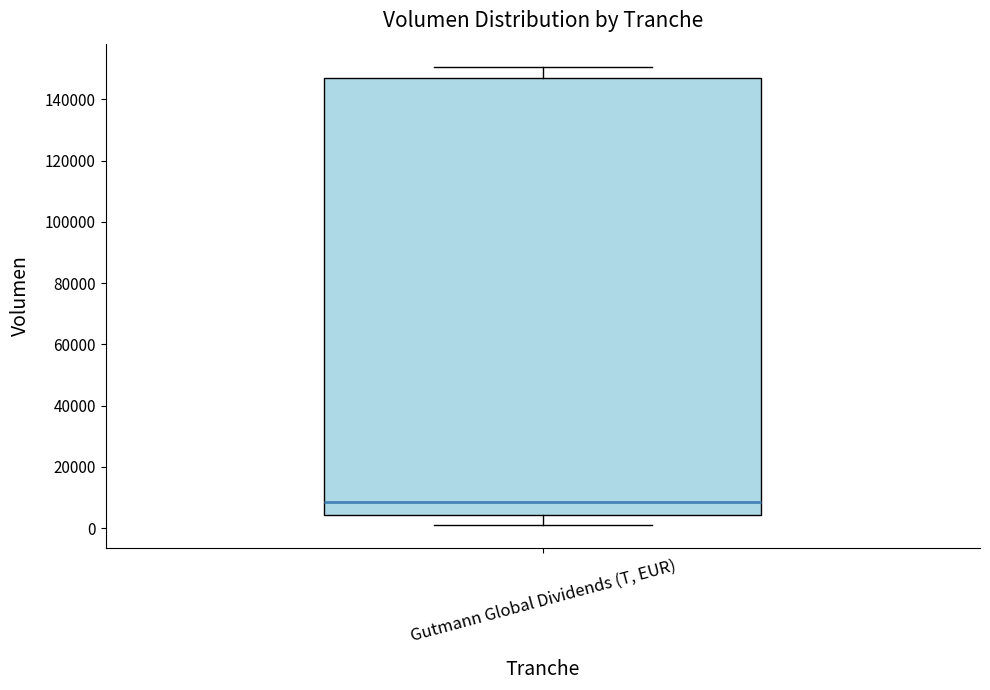

Read this box plot against the y-axis: the position of the median line, the range covered by the box, and the ends of both whiskers. The values are not printed on the chart, so give them approximately, as read against the axis.

median 8000, box 4000 to 148000, whiskers 2000 to 150000